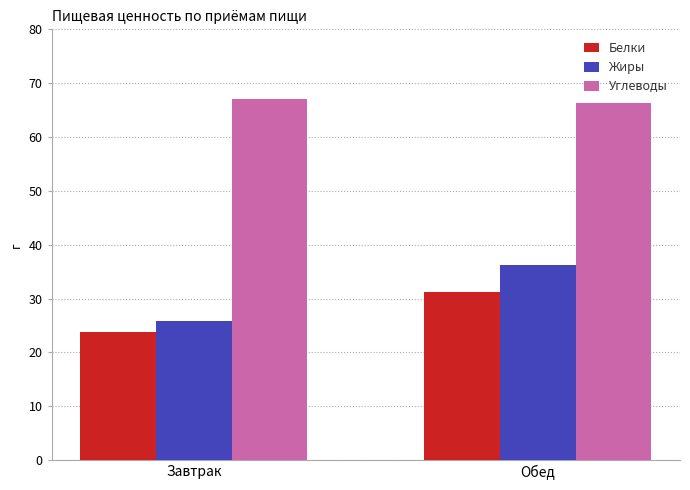

At how many categories does at least one series exceed 25?

2